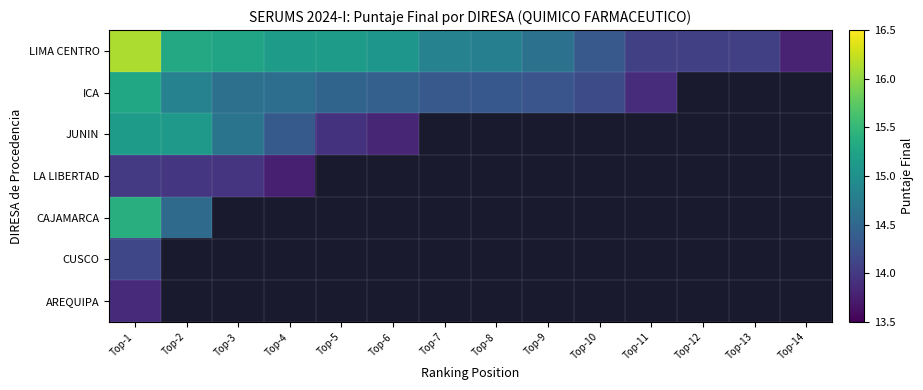

Rank the categories by CAJAMARCA value from lowest to highest.

Top-2, Top-3, Top-4, Top-5, Top-6, Top-7, Top-8, Top-9, Top-10, Top-11, Top-12, Top-13, Top-14, Top-1